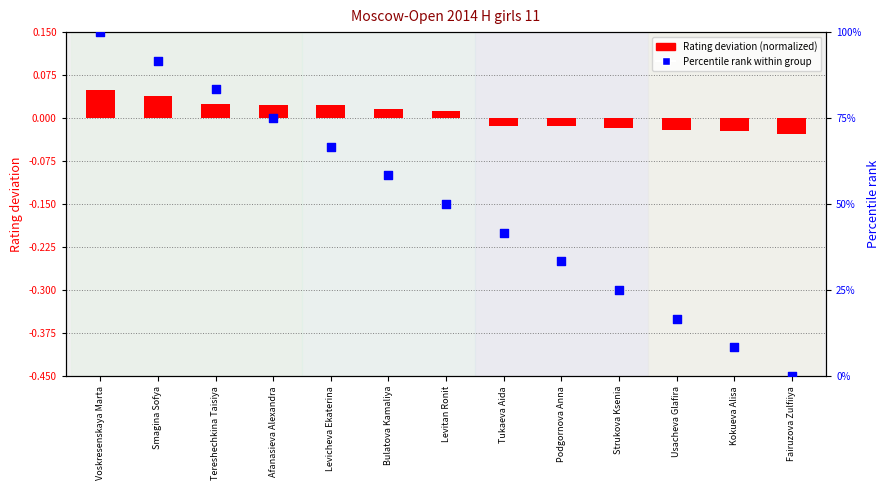

At how many categories does at least one series exceed 52?

6